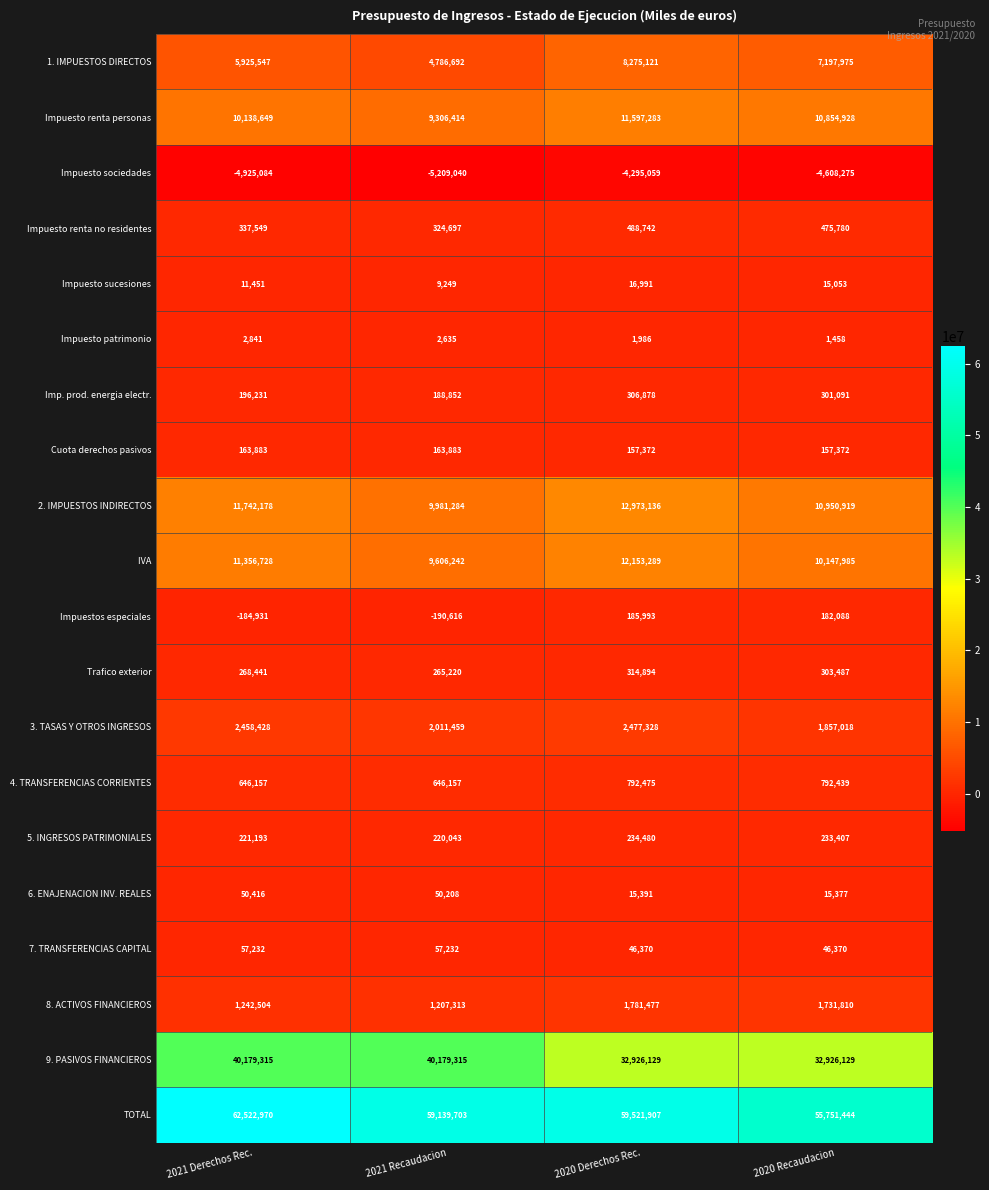

List the labels in order of 1. IMPUESTOS DIRECTOS value, smallest first.

2021 Recaudacion, 2021 Derechos Rec., 2020 Recaudacion, 2020 Derechos Rec.